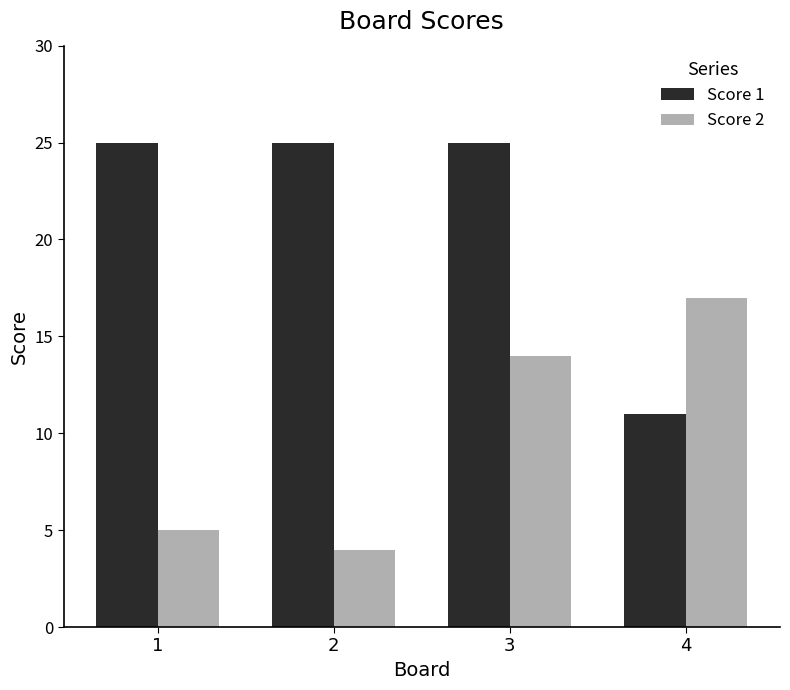

How many data points in Score 2 are less than 14?

2